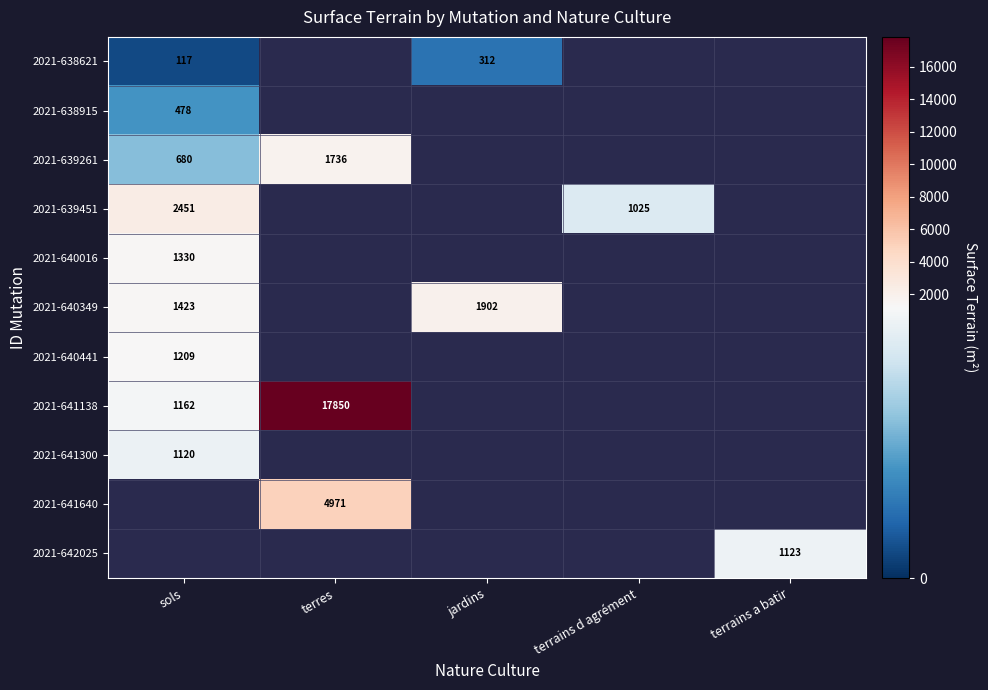

The 2021-641138 series shows 395 at sols. True or false?

False